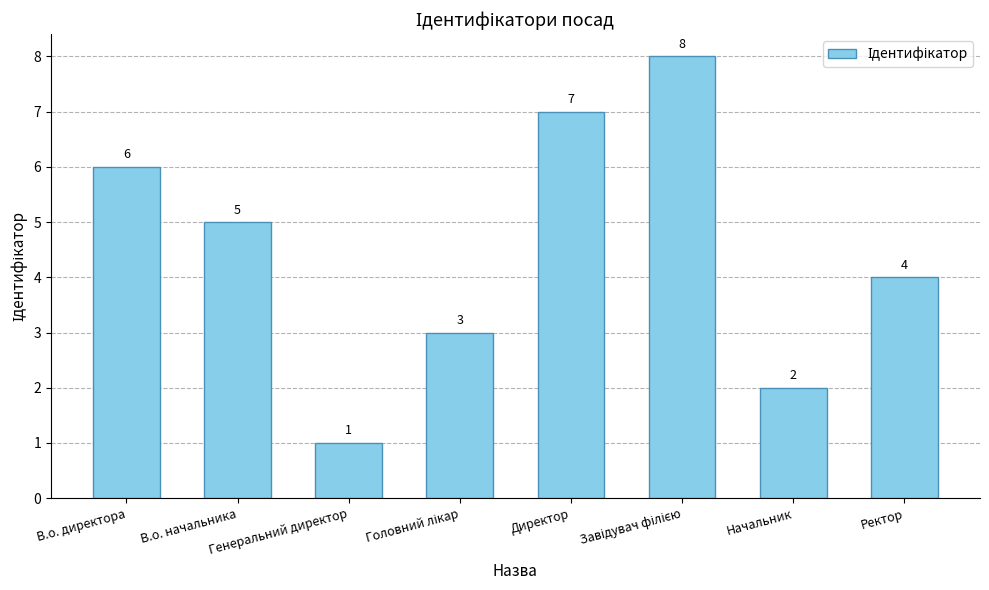

Reading right to left, transcribe all the data shown in this chart.

4	2	8	7	3	1	5	6